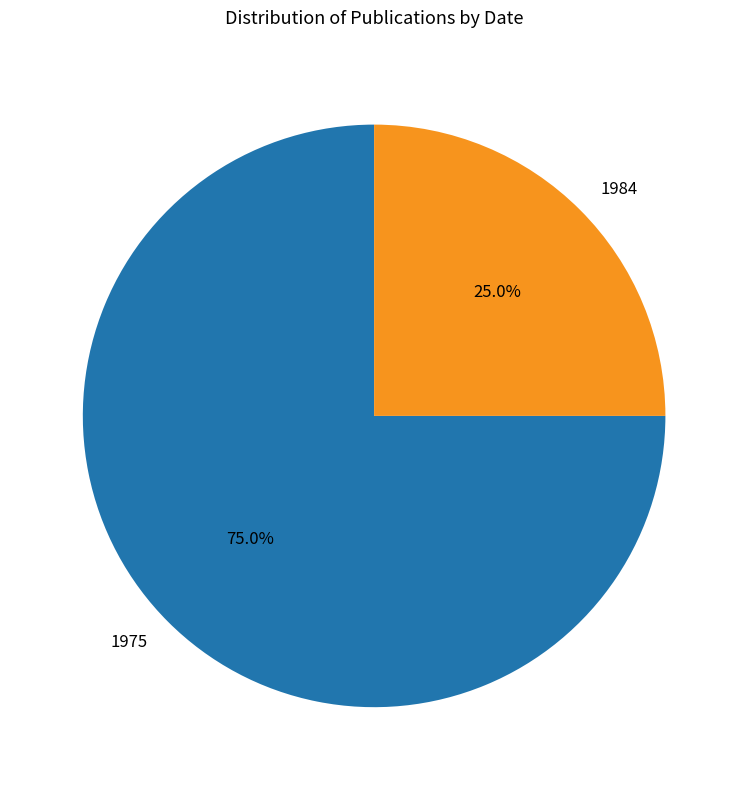

Which slice is the largest?

1975